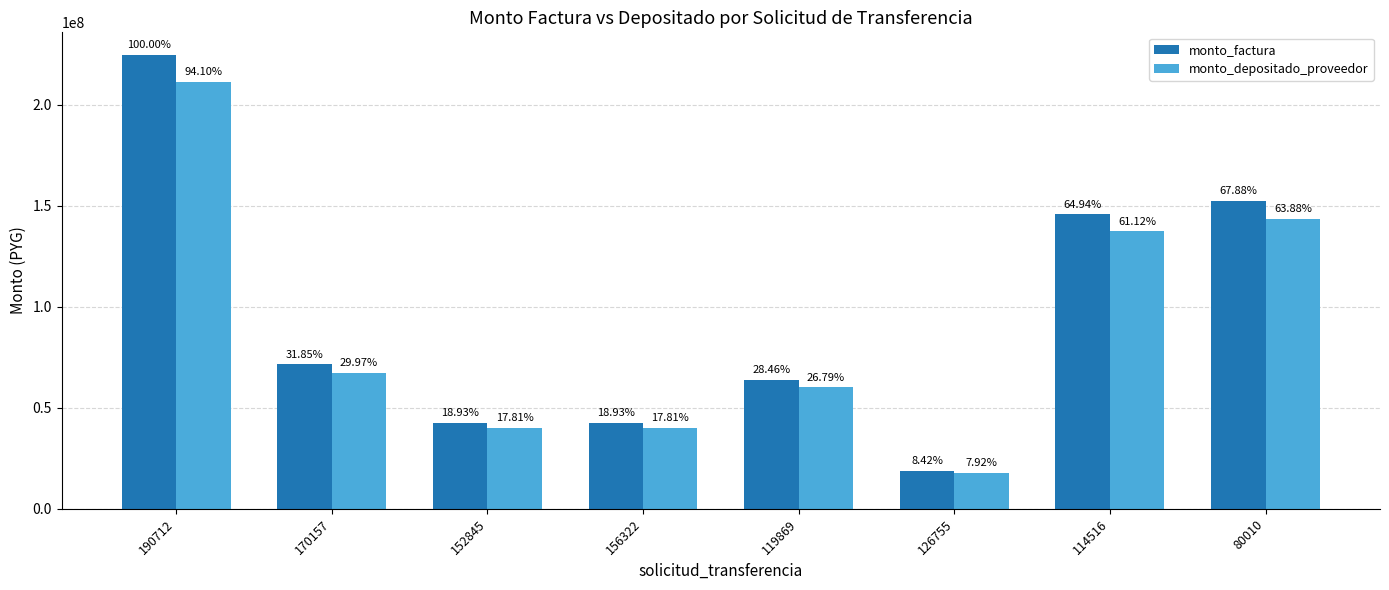

At which label does monto_factura first exceed 71500000?

190712